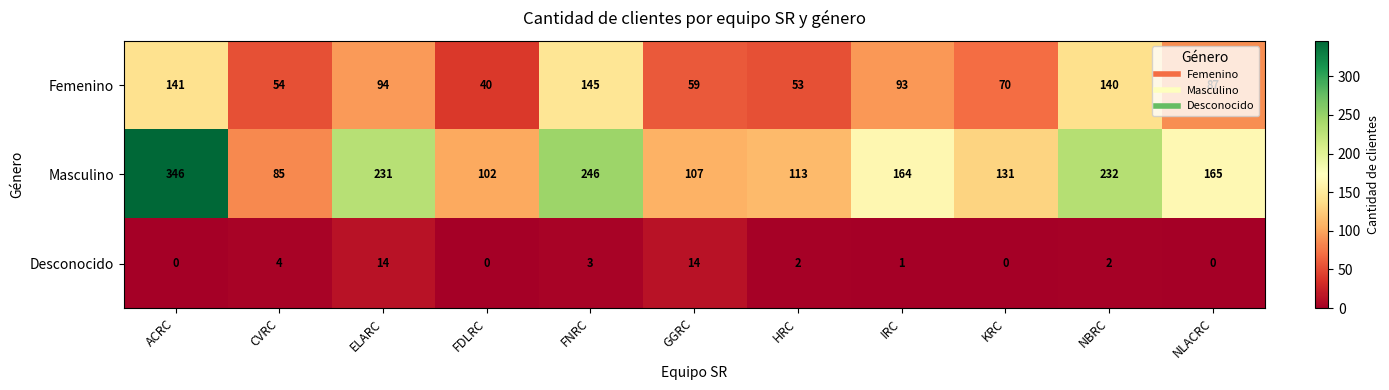

What is the difference between the second highest and minimum values in the Masculino series?

161